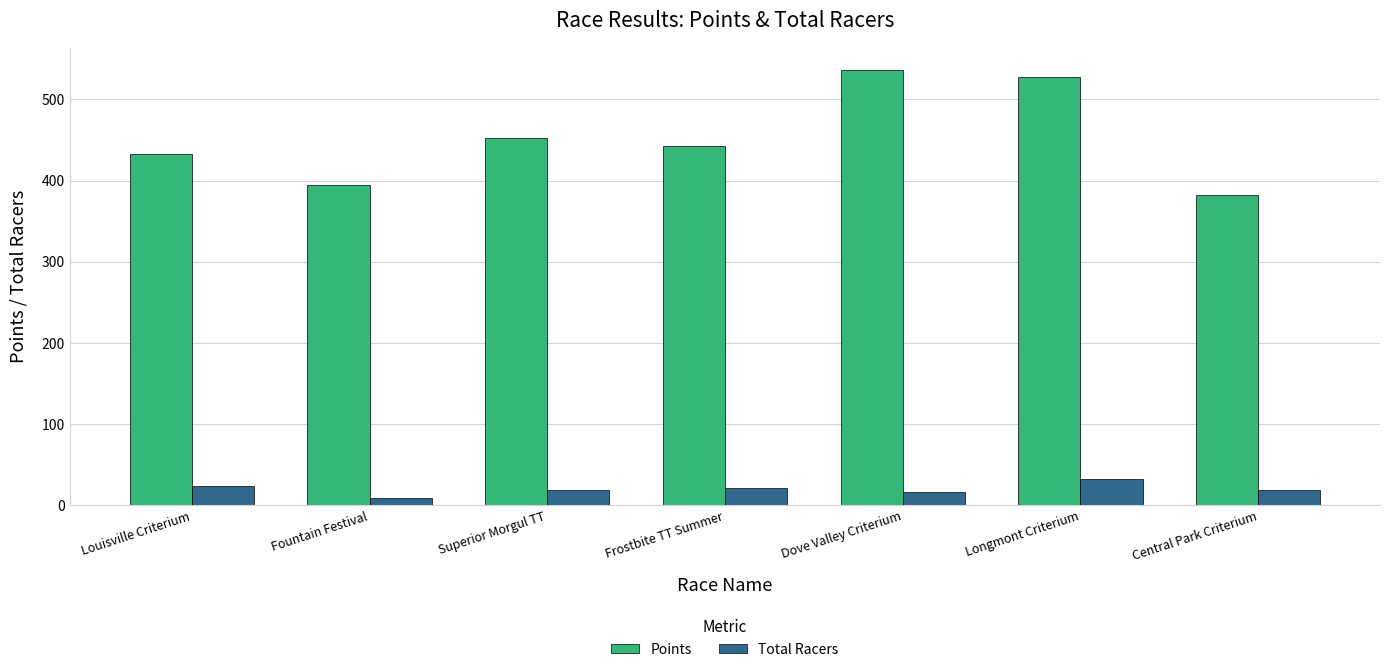

Which series has the largest total across all categories?

Points